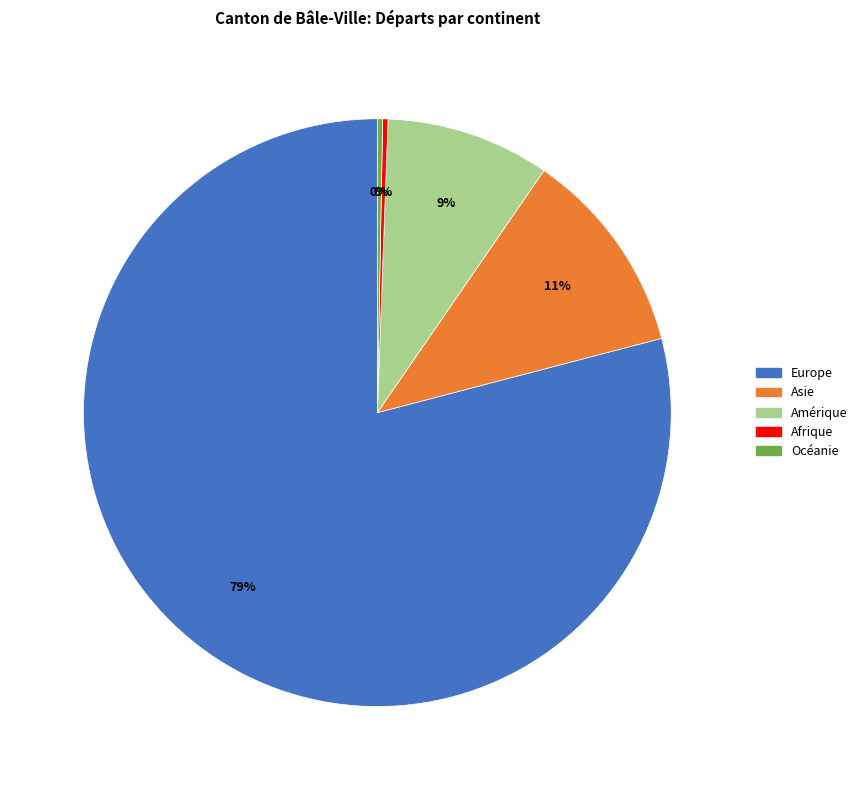

Is it true that Europe is 79% of the pie?

True